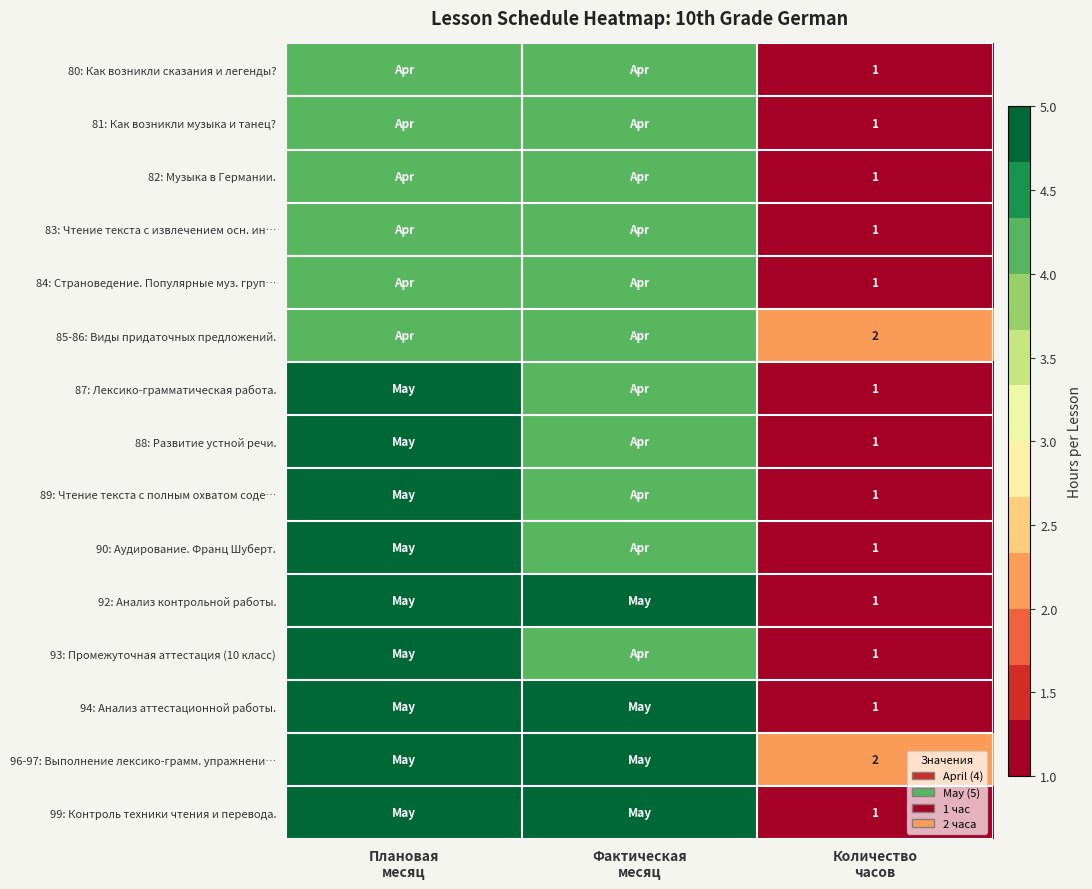

List the labels in order of 81: Как возникли музыка и танец? value, smallest first.

Количество часов, Плановая месяц, Фактическая месяц